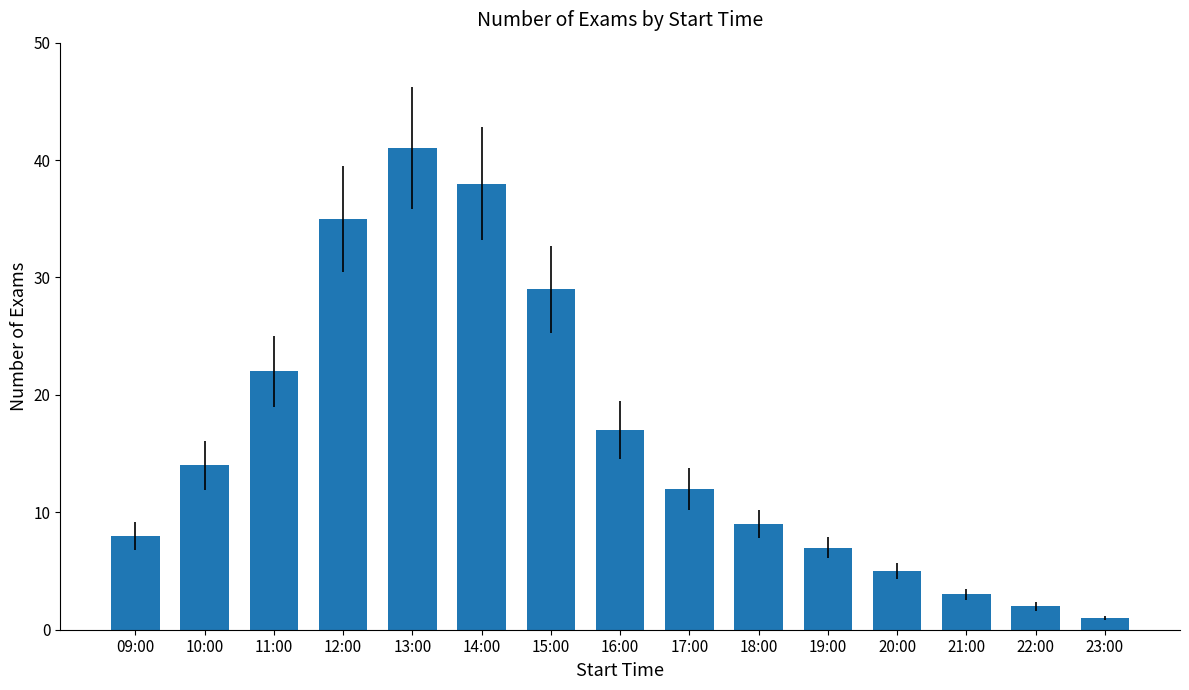

How many bars are there in total?

15